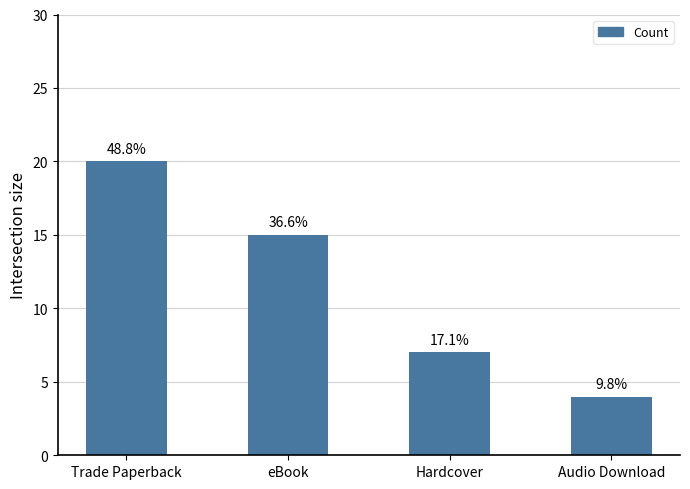

How many bars are there in total?

4